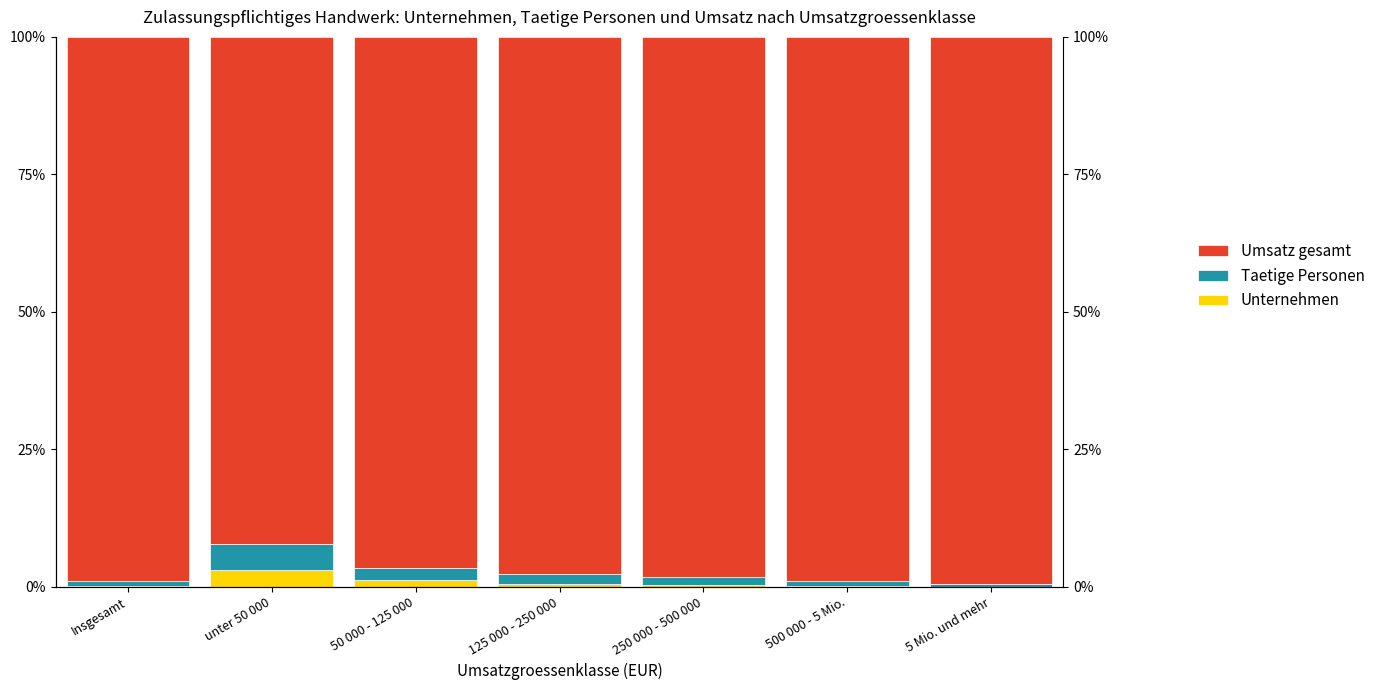

Is it true that Umsatz gesamt equals 126.6 at unter 50 000?

False